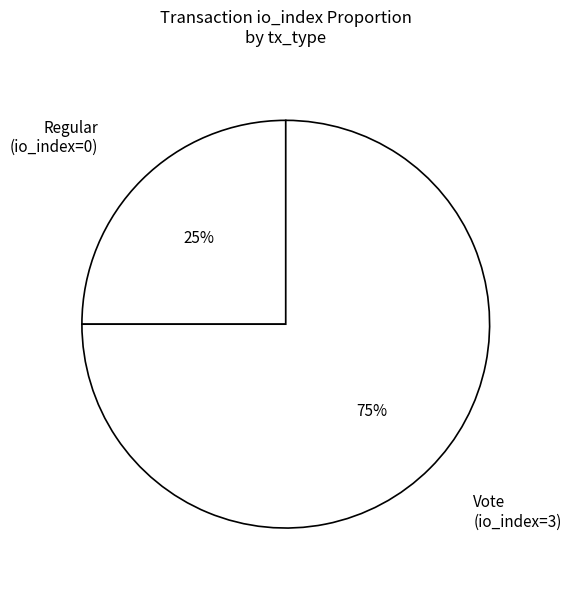

How many slices are in this pie chart?

2